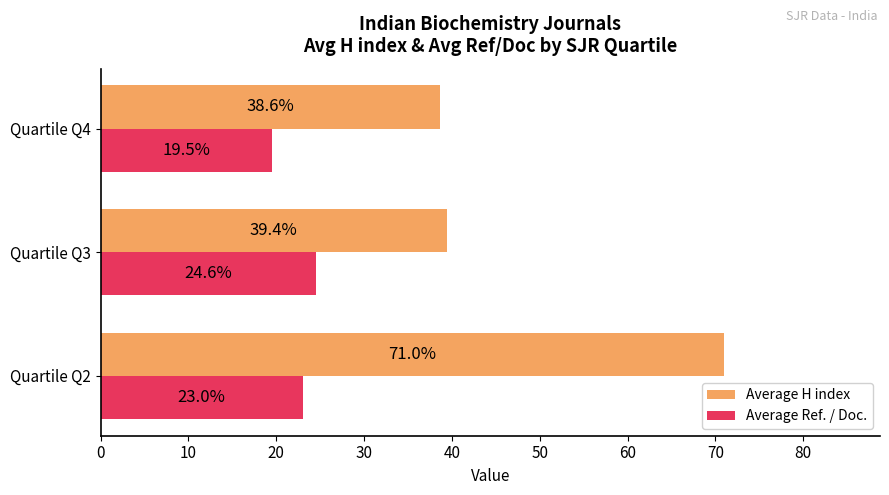

What is the difference between the second highest and minimum values in the Average Ref. / Doc. series?

3.5